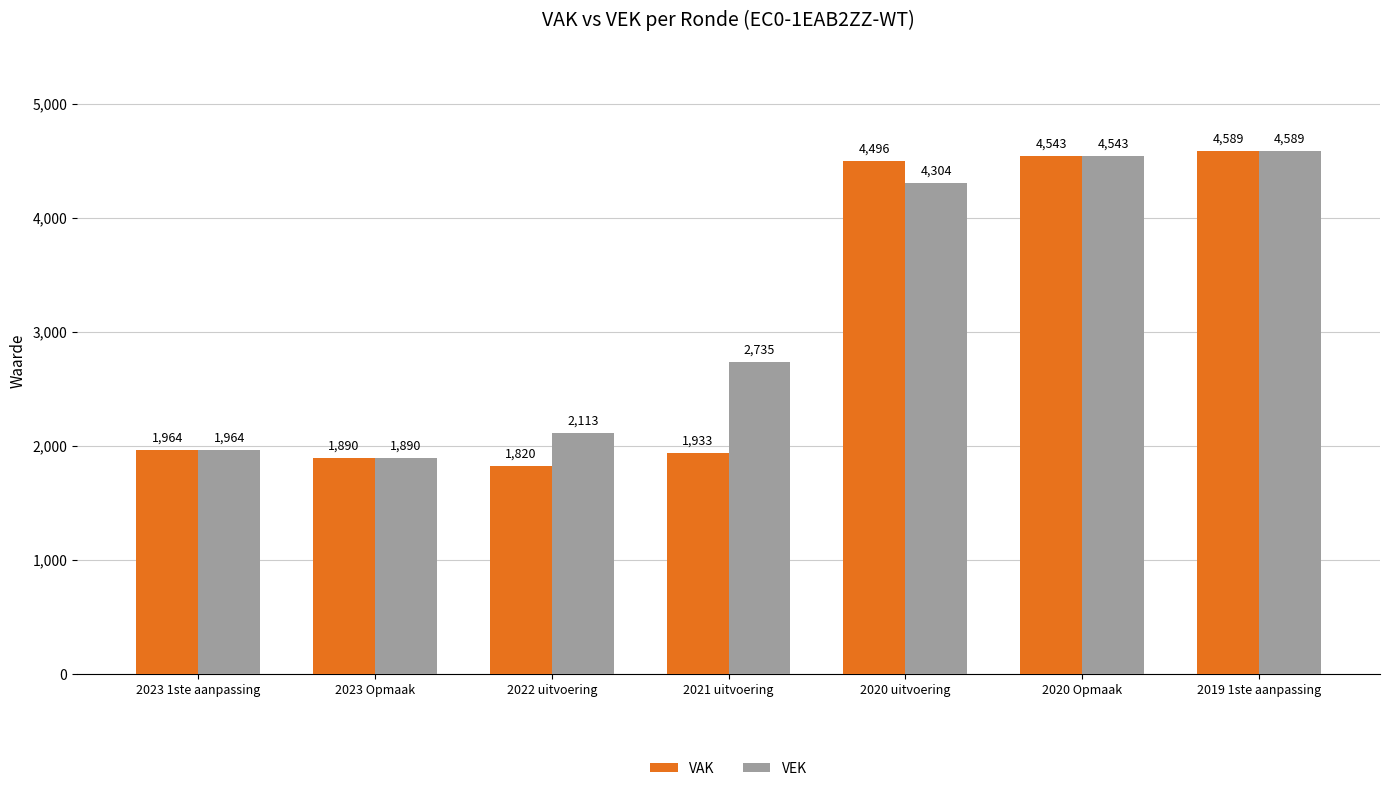

How many values in the VEK series are below 2735?

3